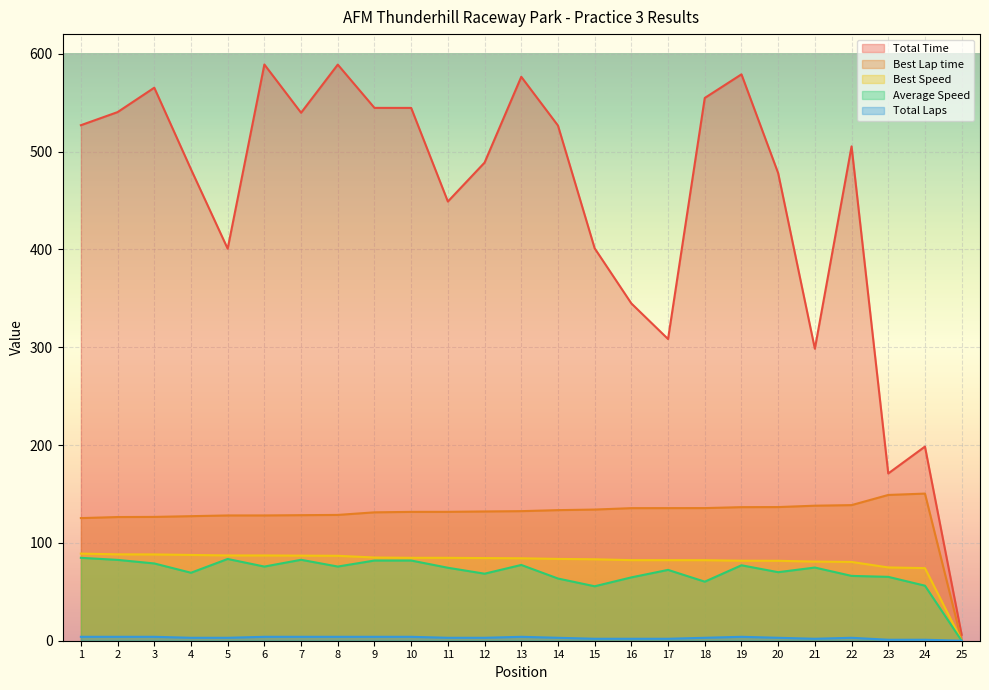

List the labels in order of Total Time value, largest first.

6, 8, 19, 13, 3, 18, 9, 10, 2, 7, 1, 14, 22, 12, 4, 20, 11, 15, 5, 16, 17, 21, 24, 23, 25